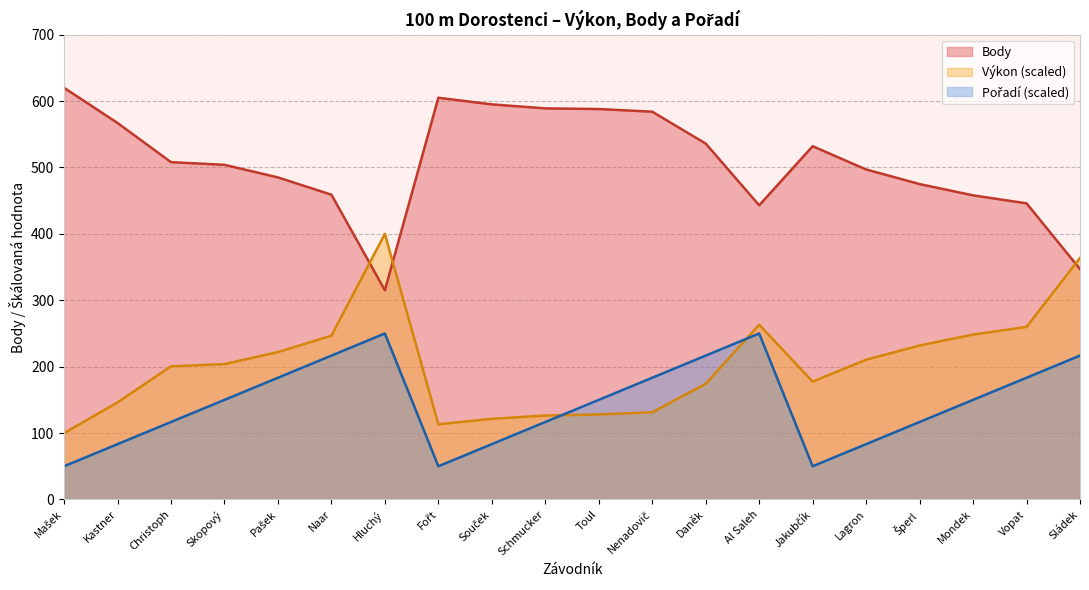

Does the chart have visible grid lines?

Yes